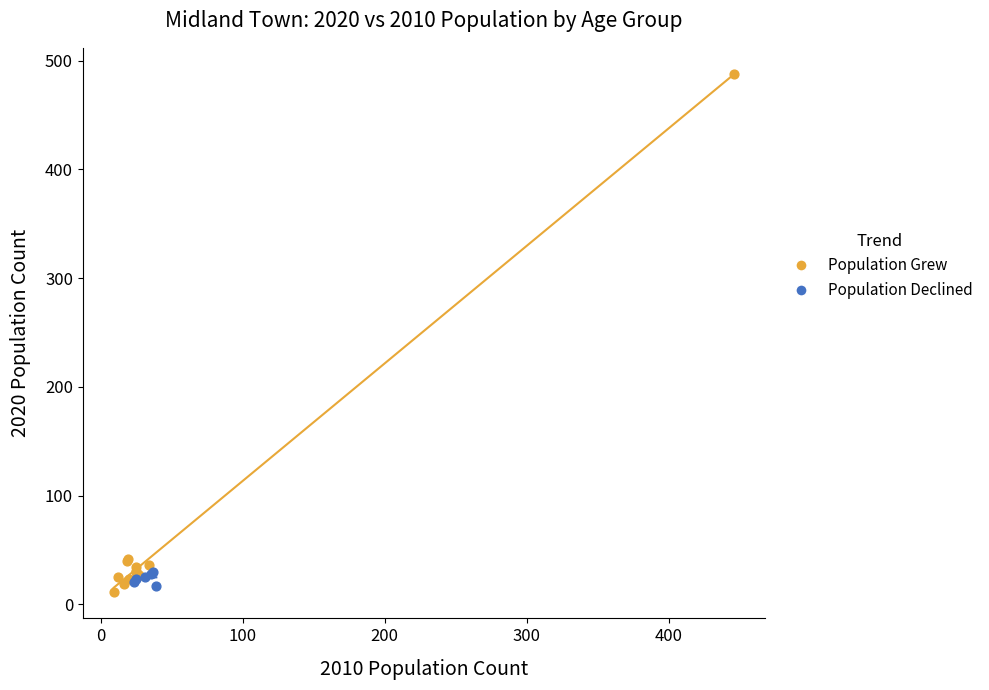

Which series has the widest spread of Y values?

Population Grew